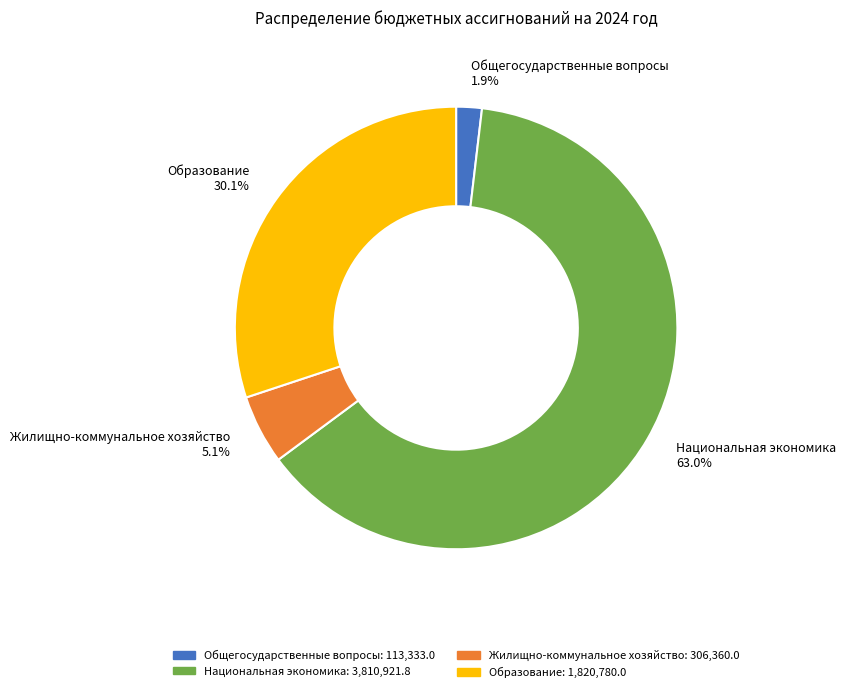

What percentage is the Образование slice, to the nearest percent?

30%